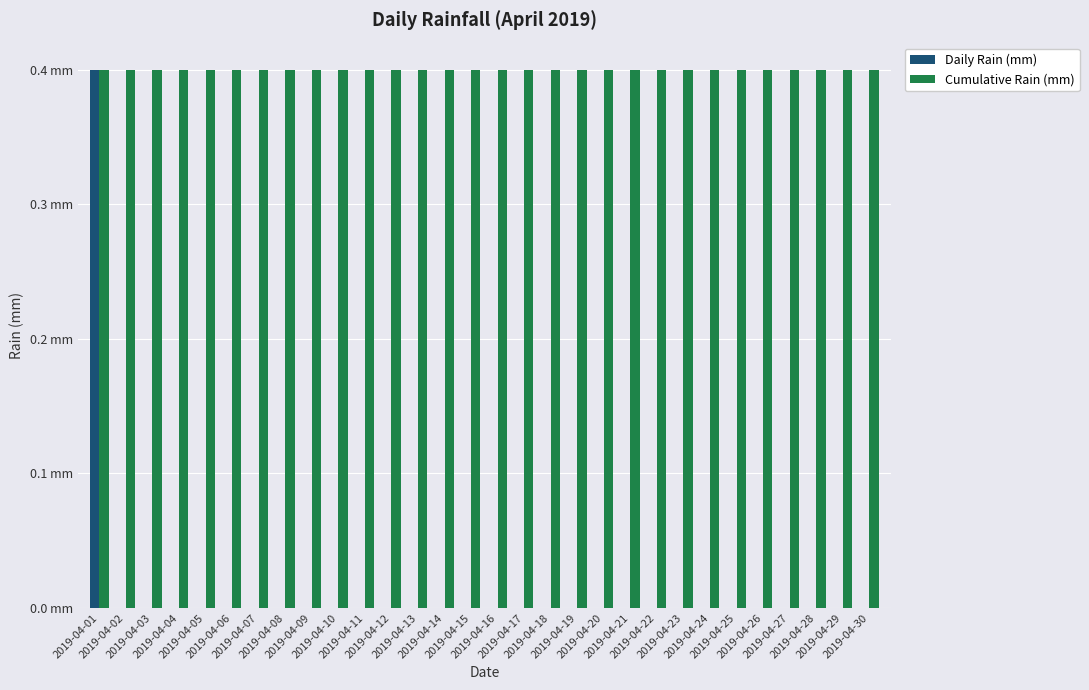

What are all the series names shown in the legend?

Daily Rain (mm), Cumulative Rain (mm)